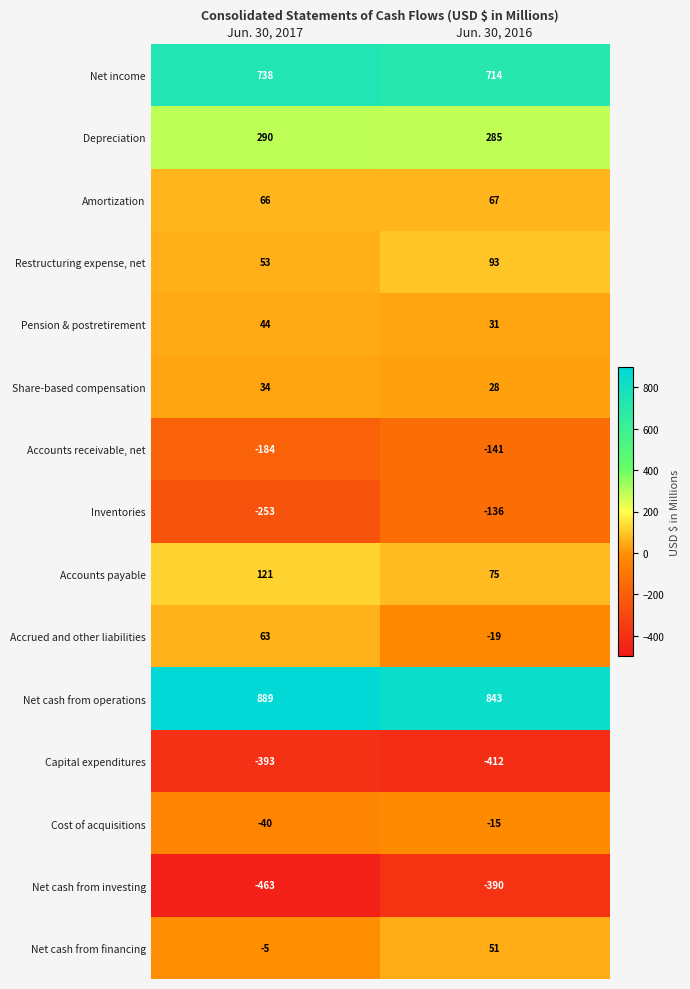

Which label corresponds to the smallest value in the chart?

Jun. 30, 2017